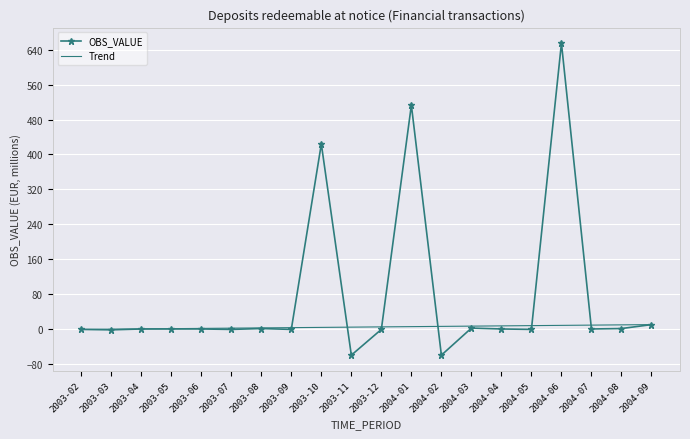

At which label is OBS_VALUE closest to 297?

2003-10